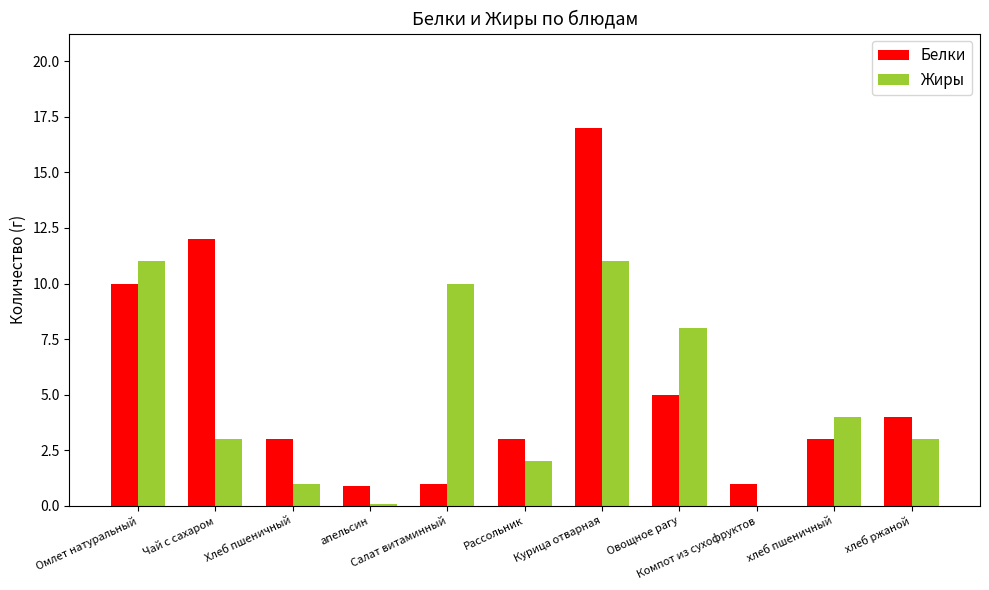

Does the chart contain stacked bars?

No